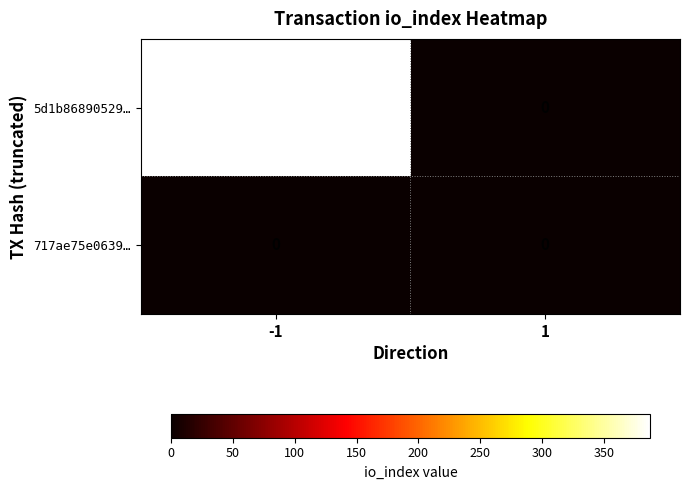

What is the maximum value shown in the chart?

387